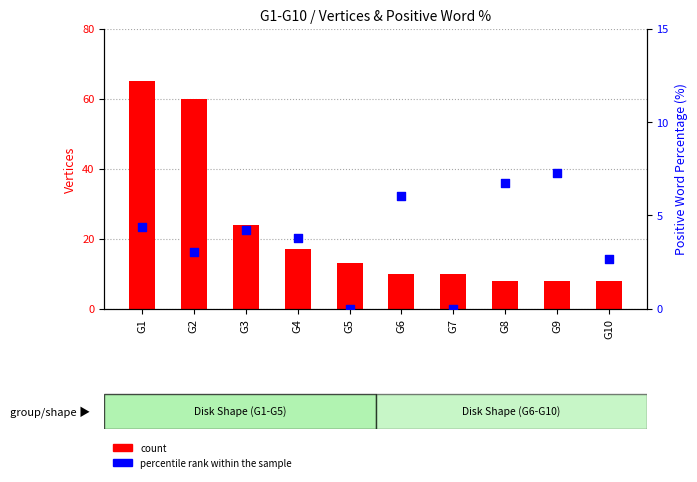

What are all the series names shown in the legend?

count, percentile rank within the sample